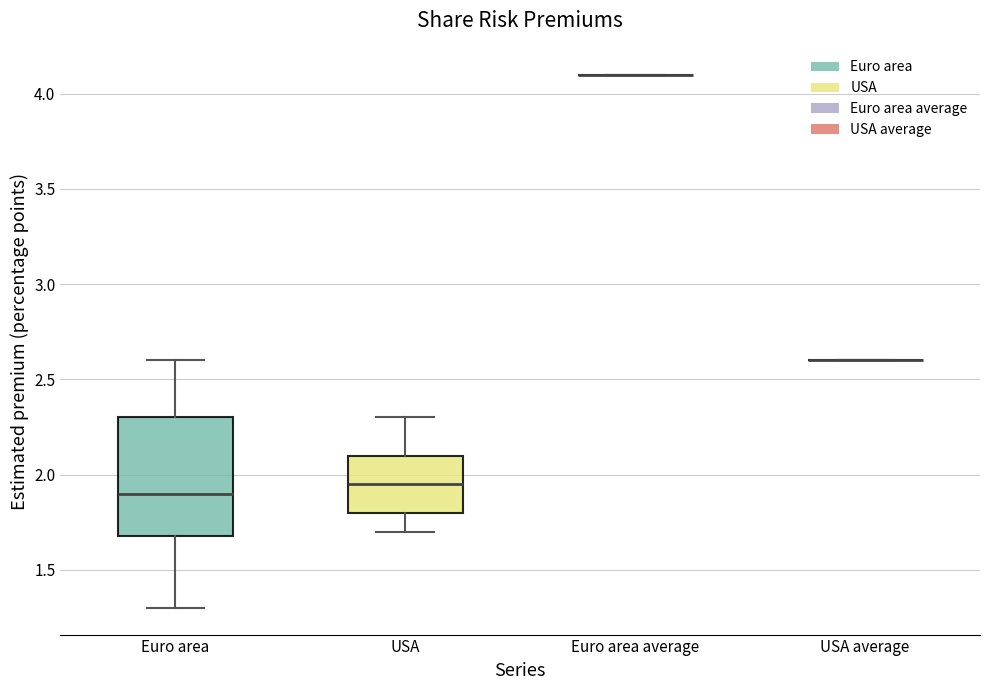

Where does the lower whisker of the box for USA end on the y-axis? The values are not printed on the chart, so give them approximately, as read against the axis.

1.70